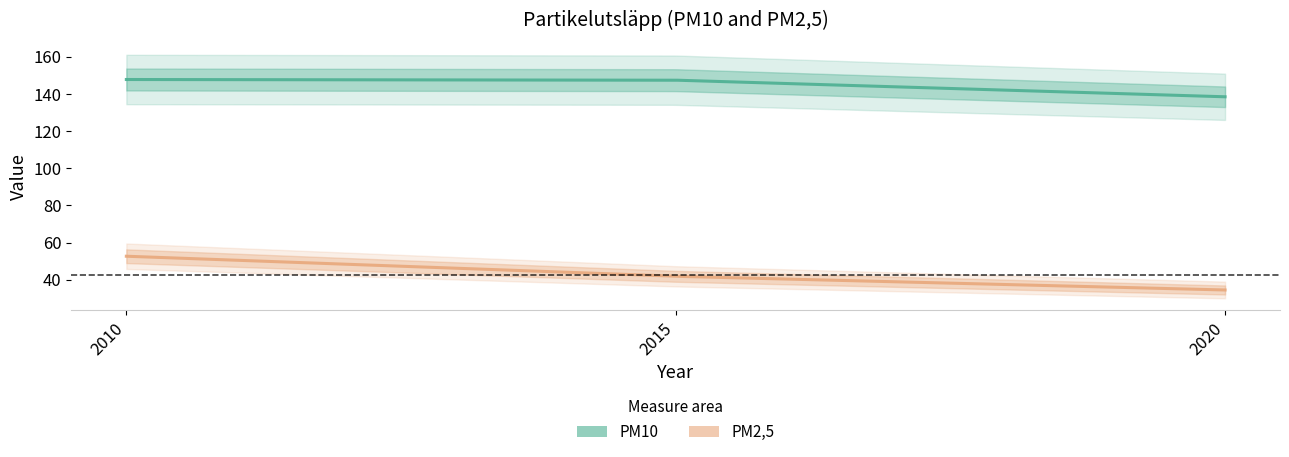

What is the value of the PM2,5 point at the 3rd from the left?

34.5